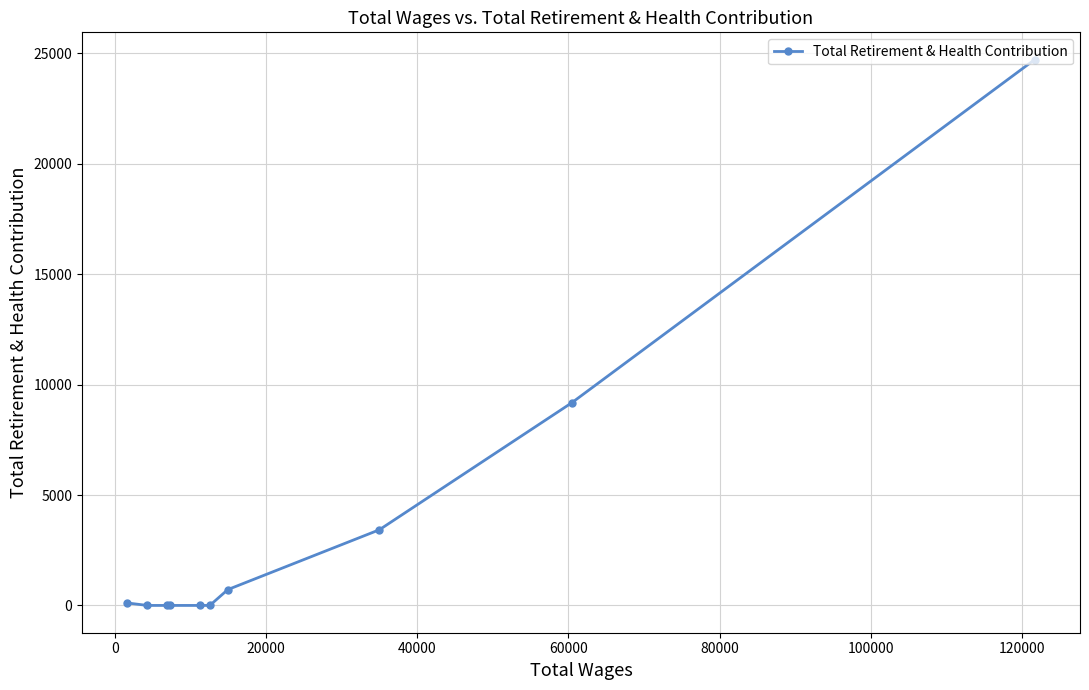

What is the sum of all values?

38149